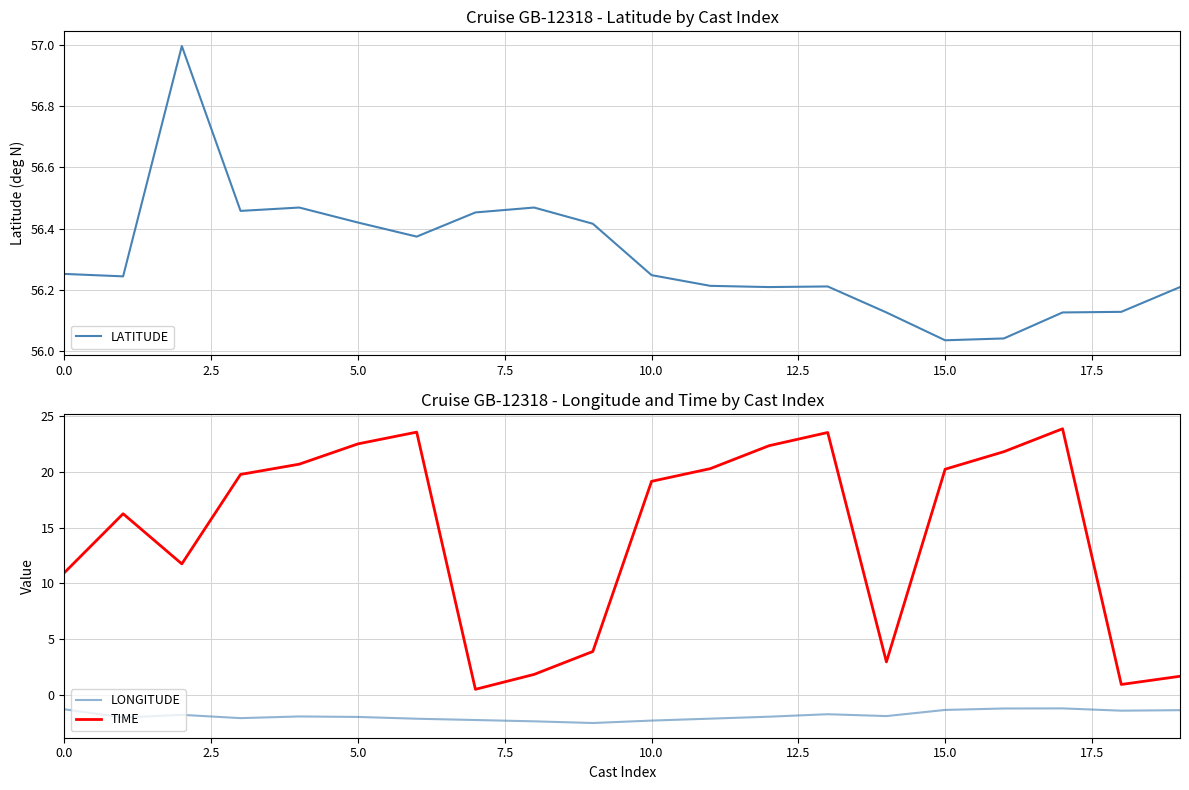

Reading right to left, extract all data points from this chart.

LATITUDE: 56.2	56.1	56.1	56.0	56.0	56.1	56.2	56.2	56.2	56.2	56.4	56.5	56.5	56.4	56.4	56.5	56.5	57.0	56.2	56.3
LONGITUDE: -1.3	-1.4	-1.2	-1.2	-1.3	-1.9	-1.7	-1.9	-2.1	-2.3	-2.5	-2.3	-2.2	-2.1	-1.9	-1.9	-2.0	-1.7	-2.0	-1.3
TIME: 1.7	1.0	23.8	21.8	20.2	3.0	23.5	22.3	20.3	19.1	3.9	1.9	0.5	23.5	22.5	20.7	19.8	11.8	16.2	11.0